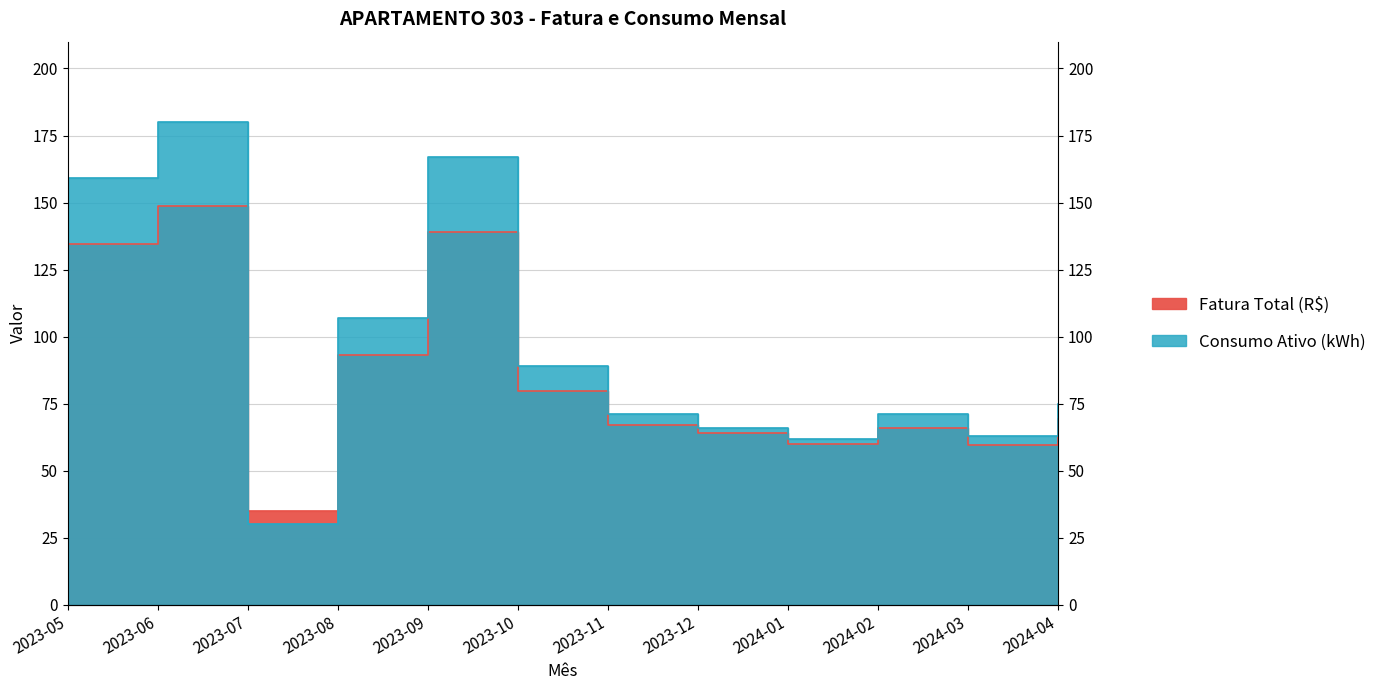

At which label does Consumo Ativo (kWh) reach its minimum?

2023-07